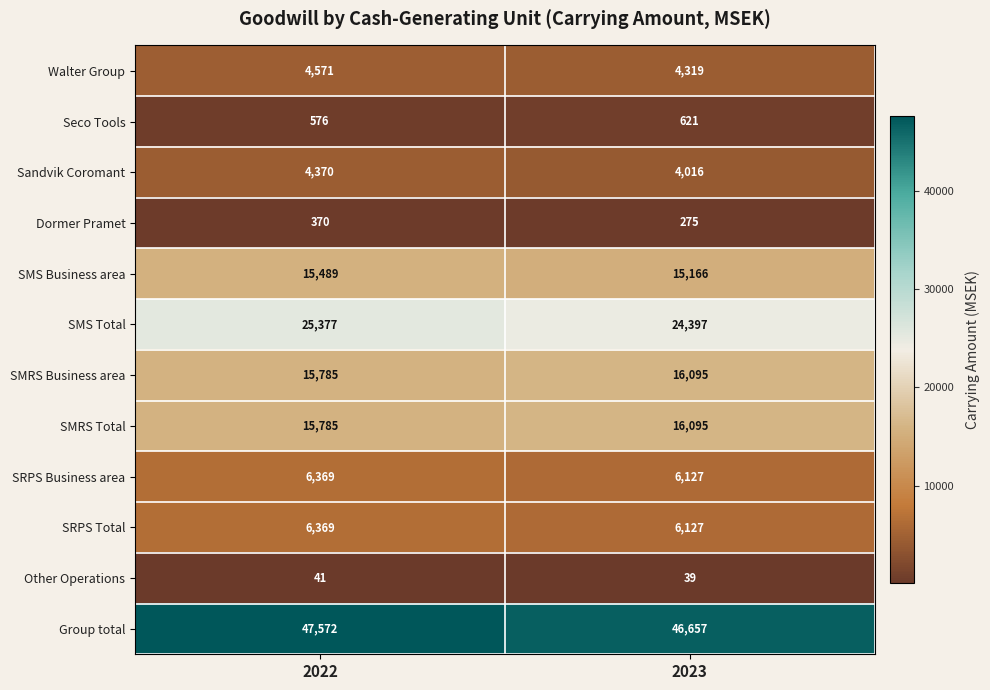

At which label is SMRS Total closest to 15940?

2022